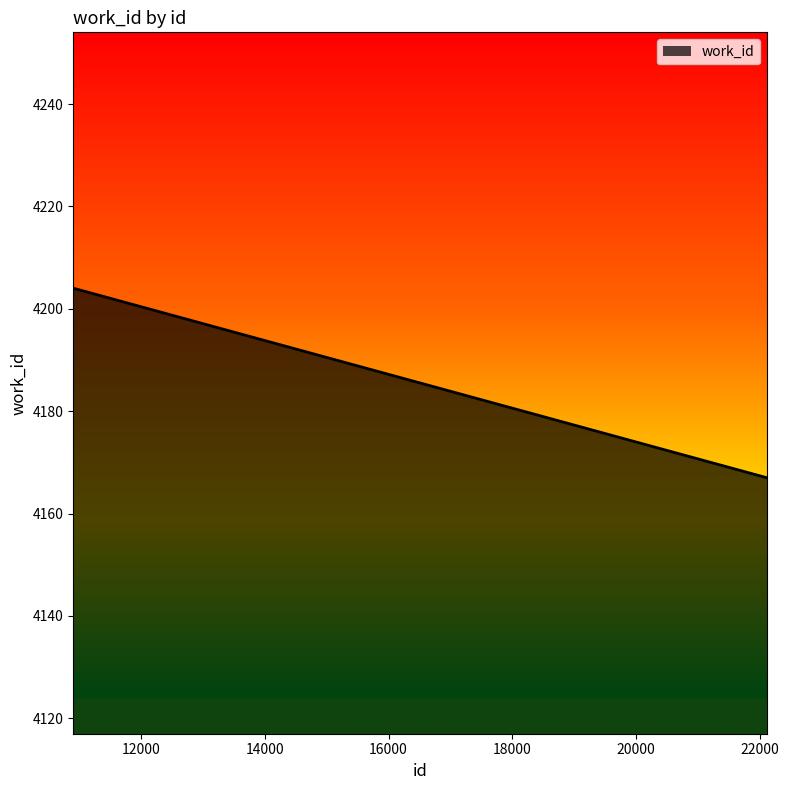

What is the sum of all values?

33558